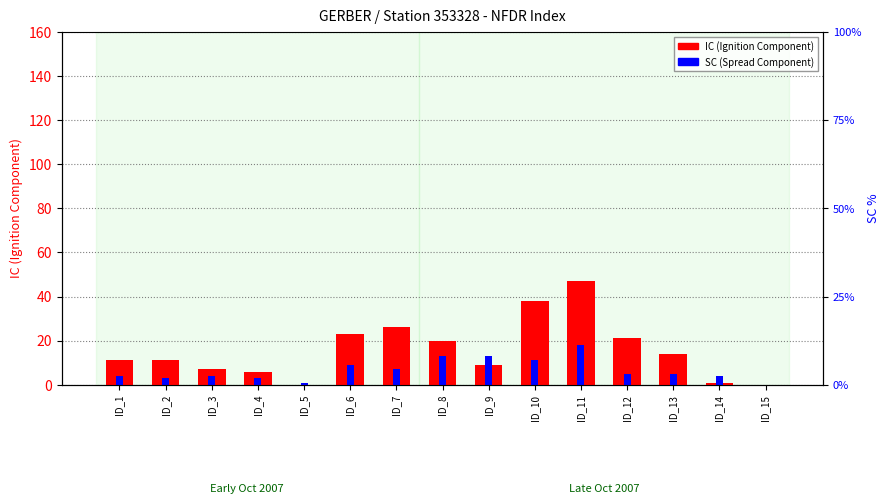

True or false: SC (spread component) has a value of 13 at ID_8.

True